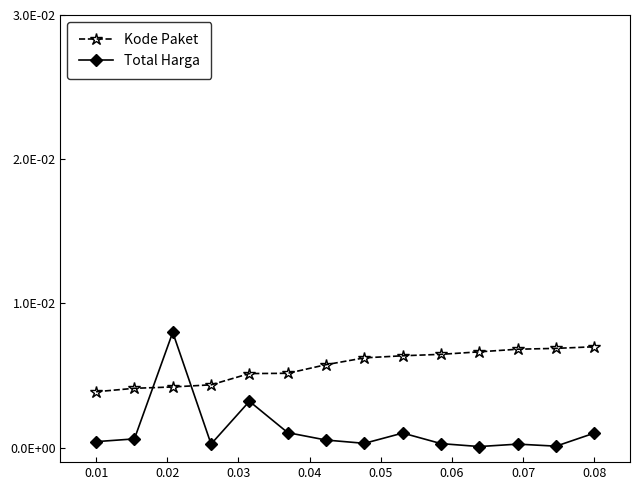

True or false: Total Harga has more than 0 interior local peaks.

True